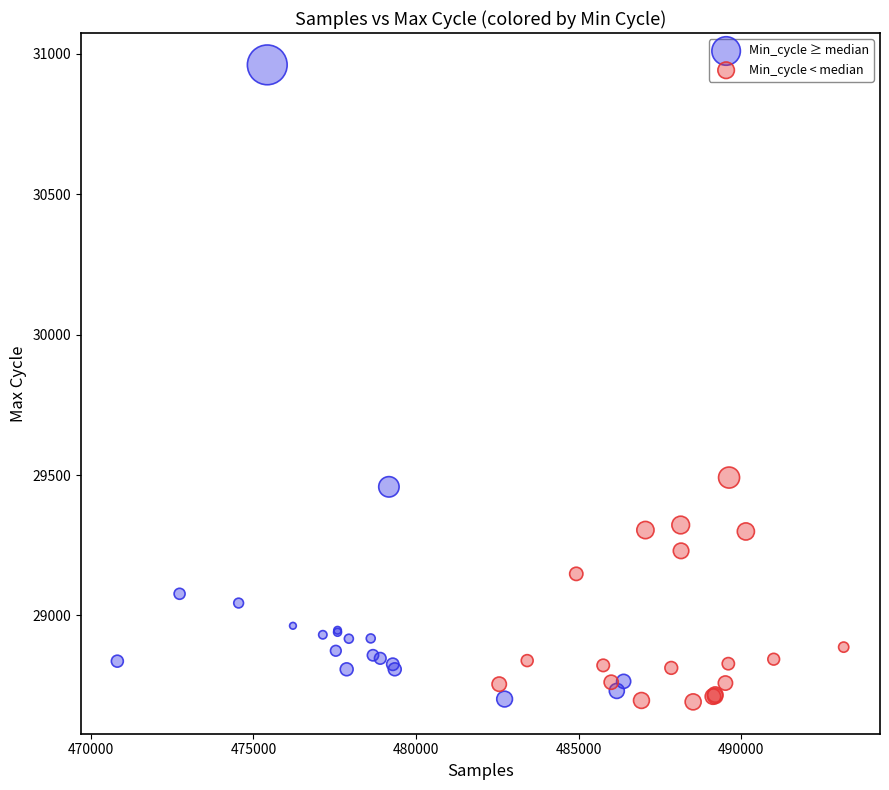

What are all the series names shown in the legend?

Min_cycle ≥ median, Min_cycle < median